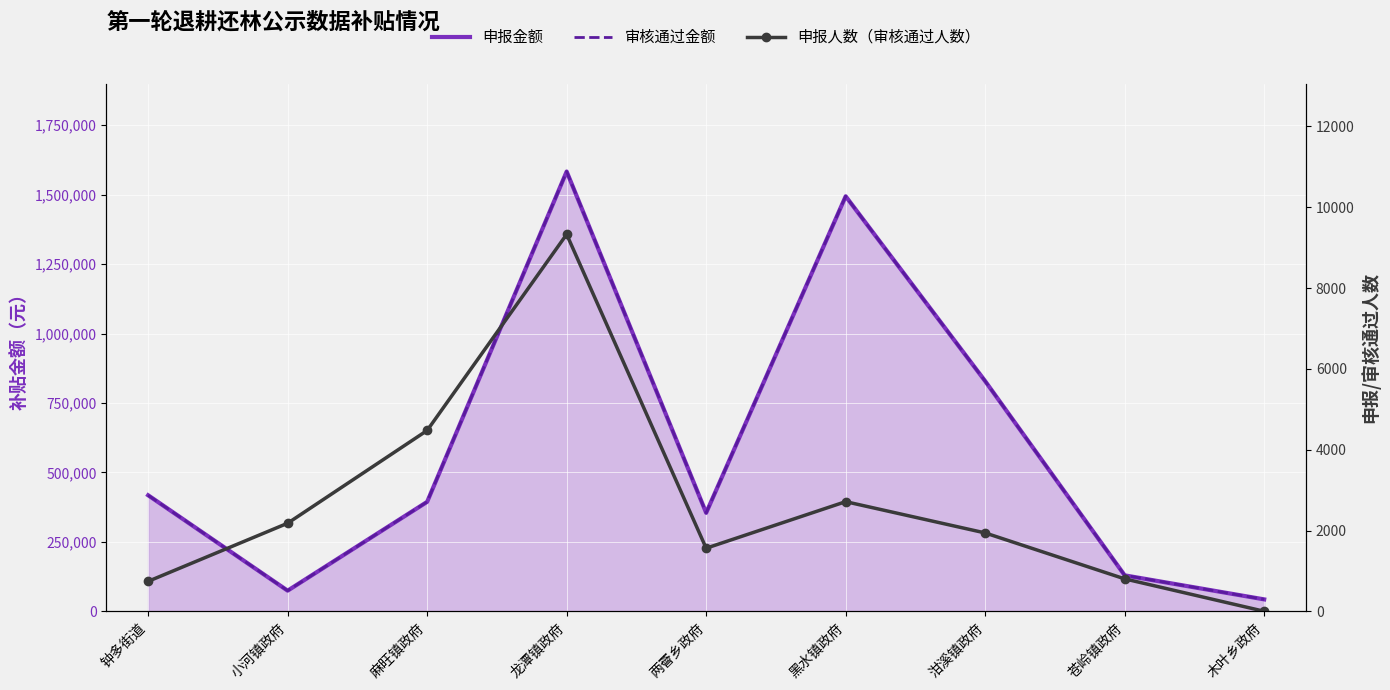

What is the label of the 8th point from the right?

小河镇政府